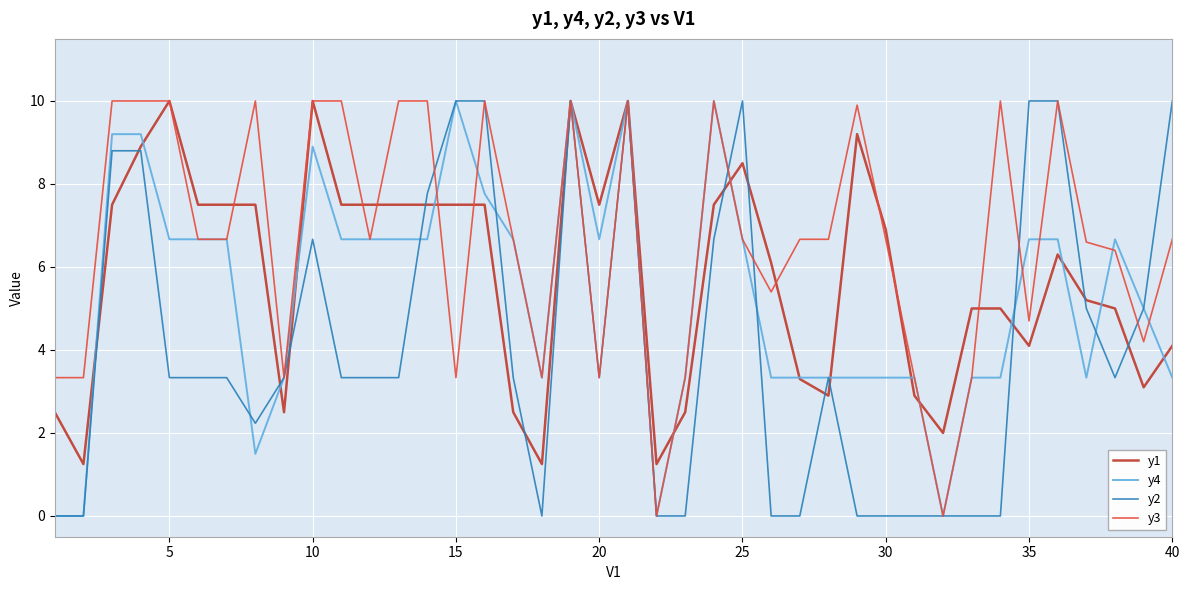

Which series has the largest total across all categories?

y3